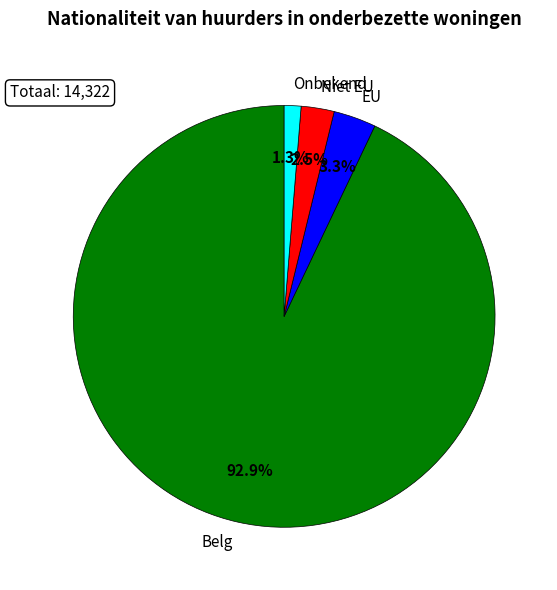

Which slice represents more than half of the pie?

Belg